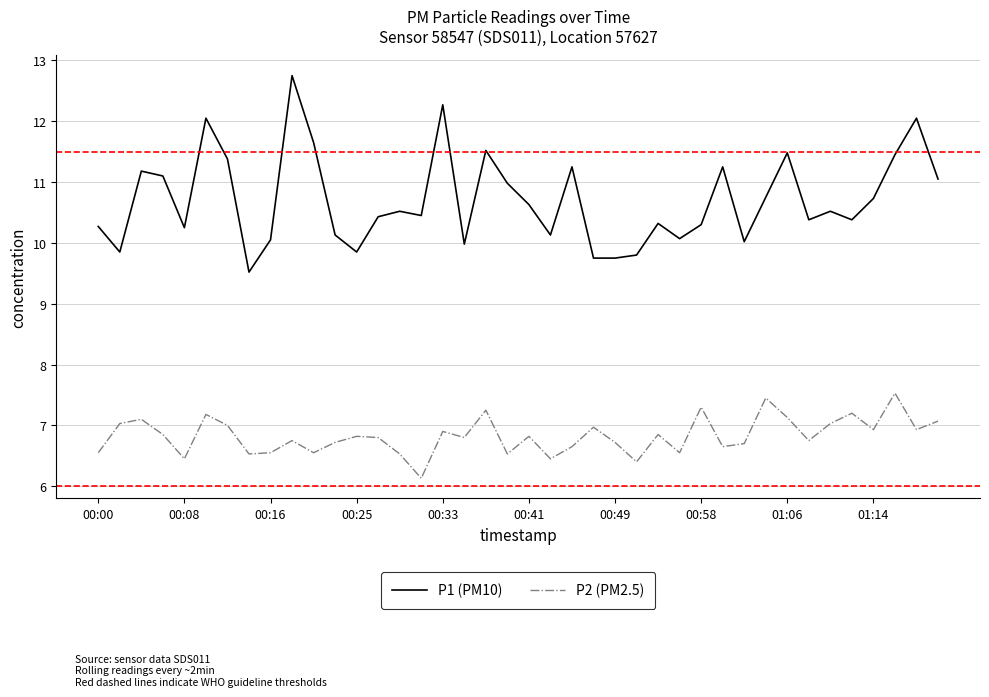

At how many categories does at least one series exceed 7?

40